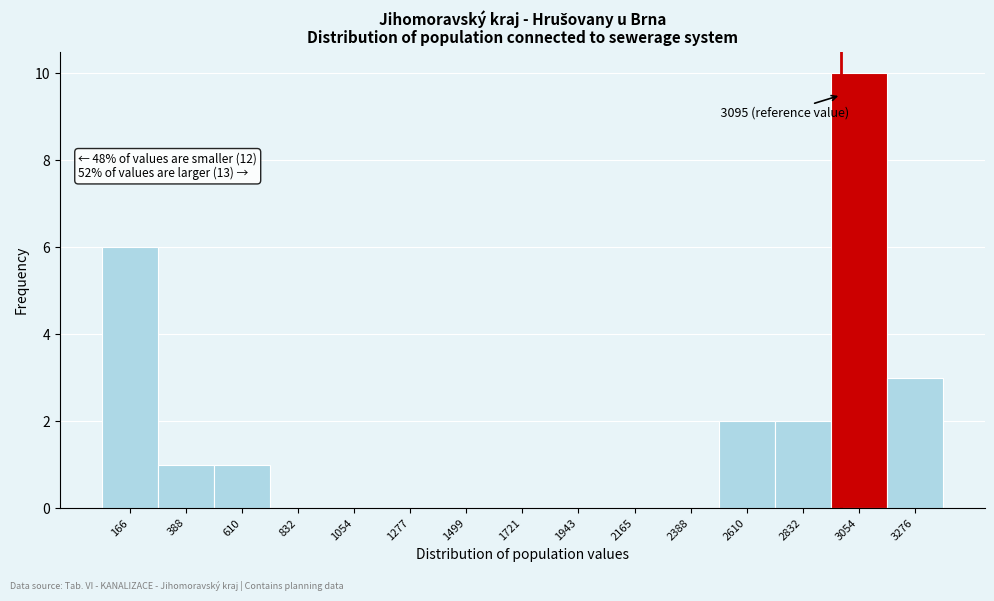

Reading right to left, list all the values displayed in this chart.

3276=3	3054=10	2832=2	2610=2	2388=0	2165=0	1943=0	1721=0	1499=0	1277=0	1054=0	832=0	610=1	388=1	166=6